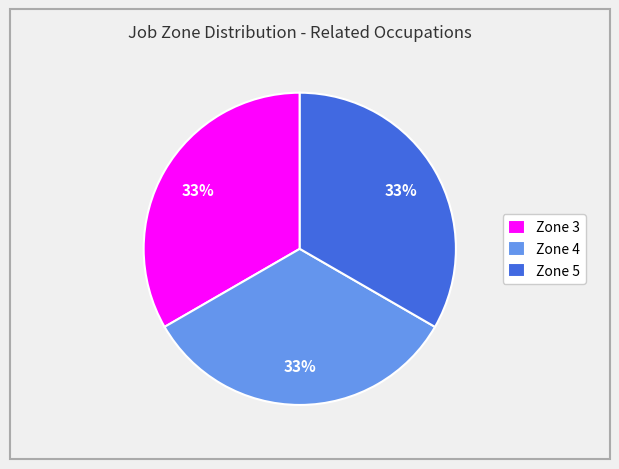

To the nearest percent, what is the average slice percentage?

33%